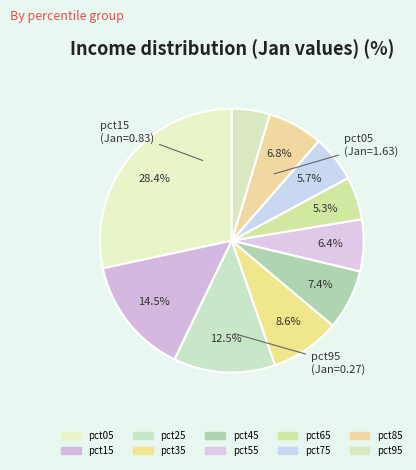

Rank the categories by value from highest to lowest.

pct05, pct15, pct25, pct35, pct45, pct85, pct55, pct75, pct65, pct95